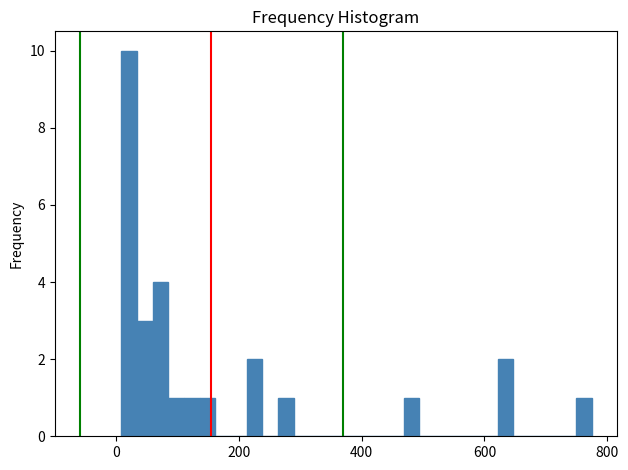

Read against the x-axis, roughly where is the centre of the tallest bar?

20